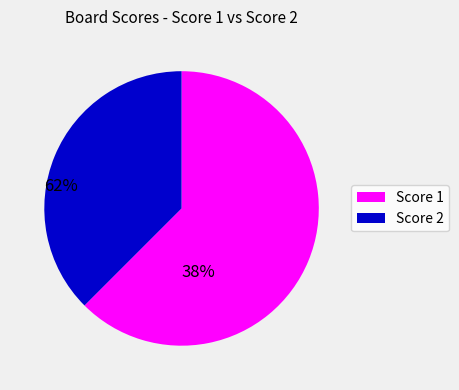

Rank the categories by value from lowest to highest.

Score 2, Score 1